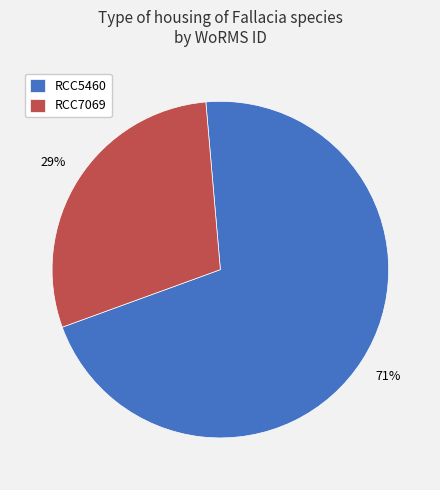

Does RCC5460 represent more than half of the total?

Yes